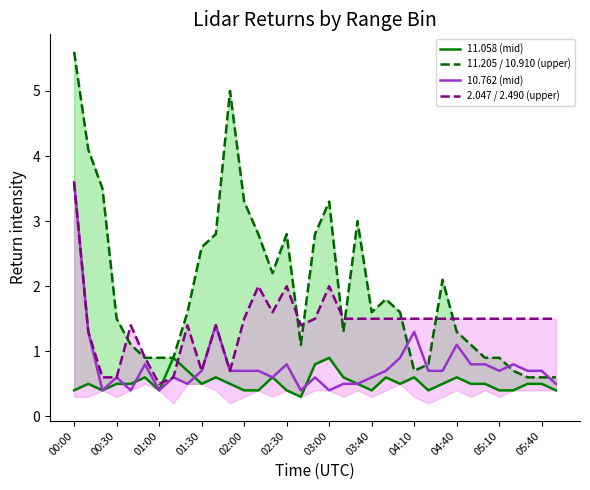

True or false: 10.762 (mid) and 11.058 (mid) cross at least once.

True